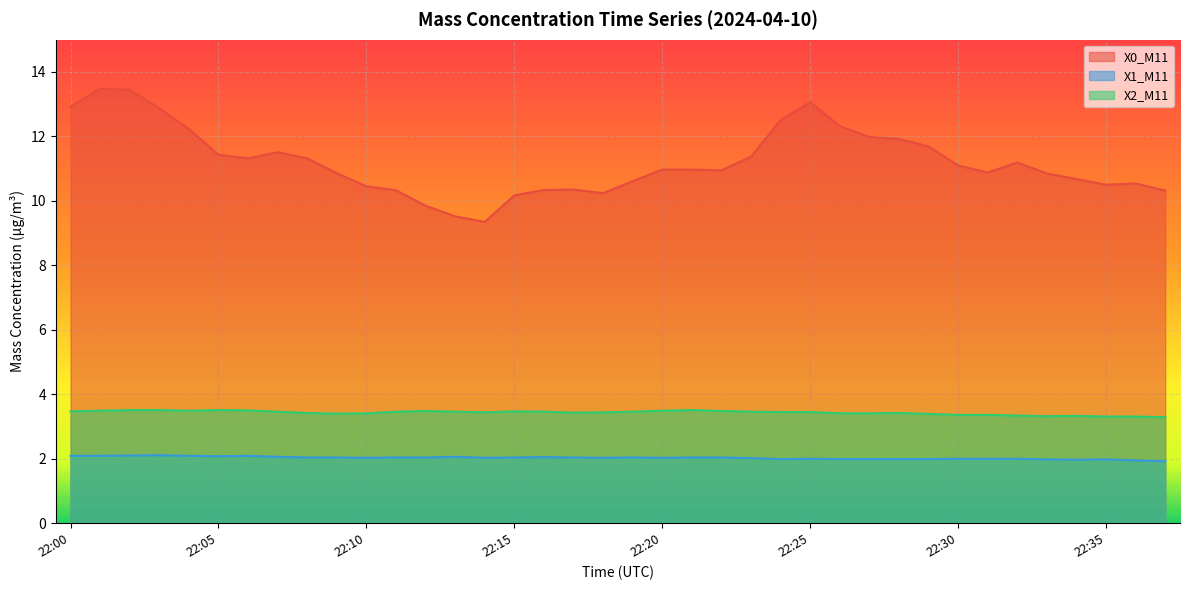

How many interior local valleys does the X0_M11 series have?

6